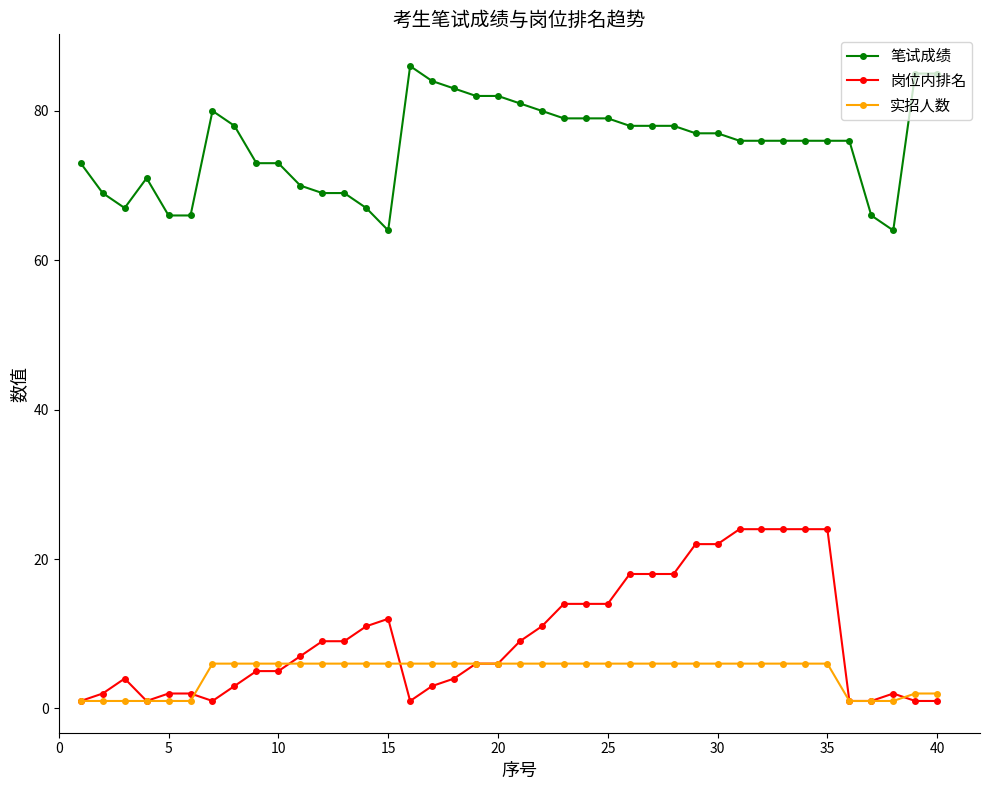

Rank the series by their maximum value, from lowest to highest.

实招人数, 岗位内排名, 笔试成绩